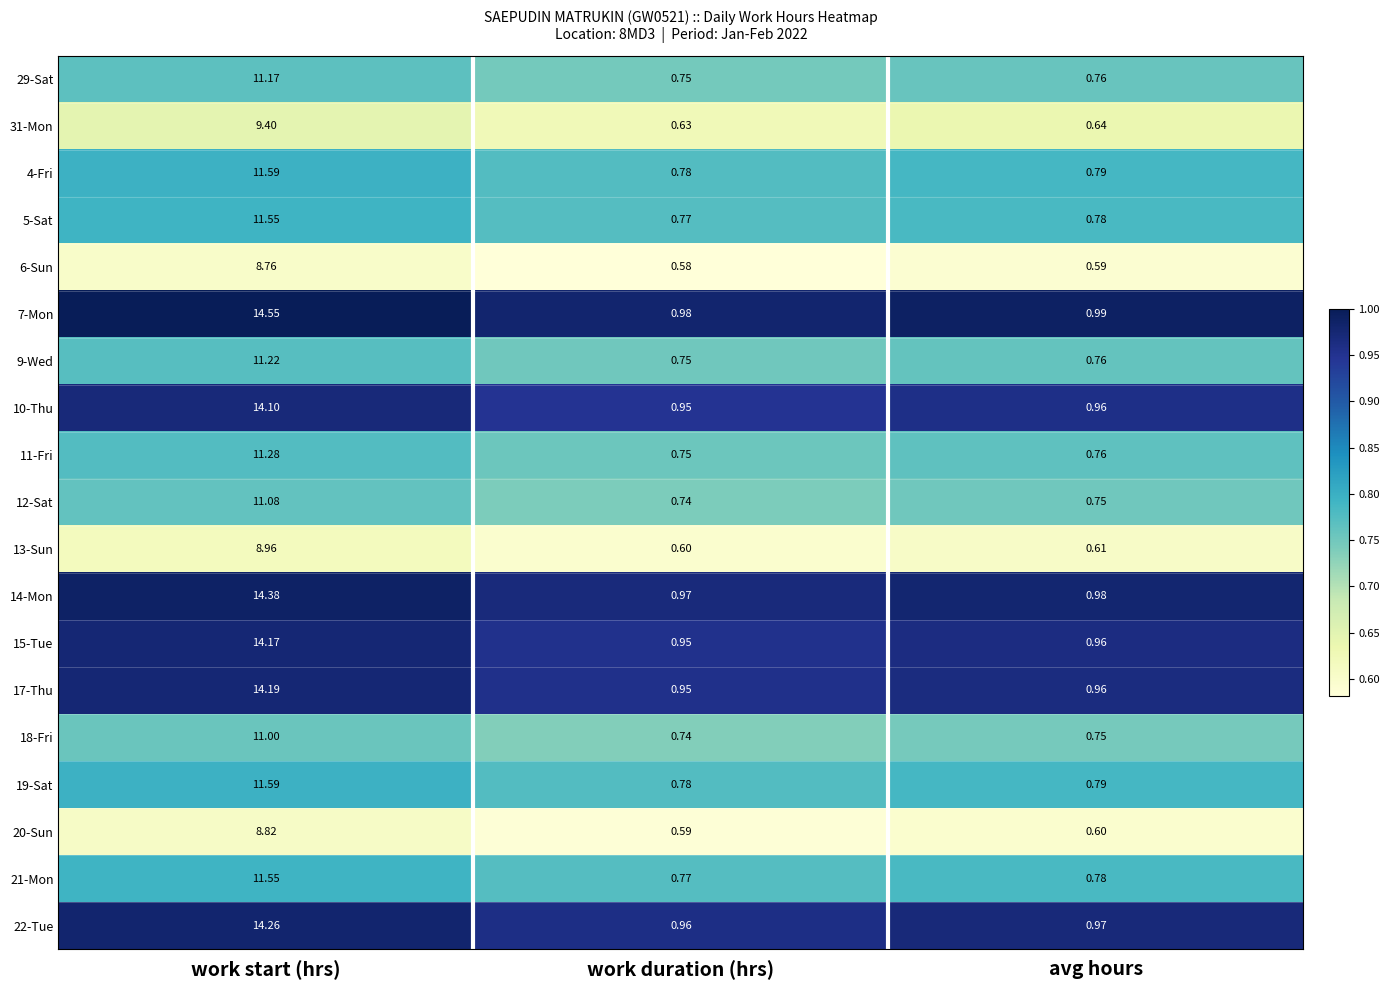

What is the difference between the highest and lowest values at avg hours?

0.4